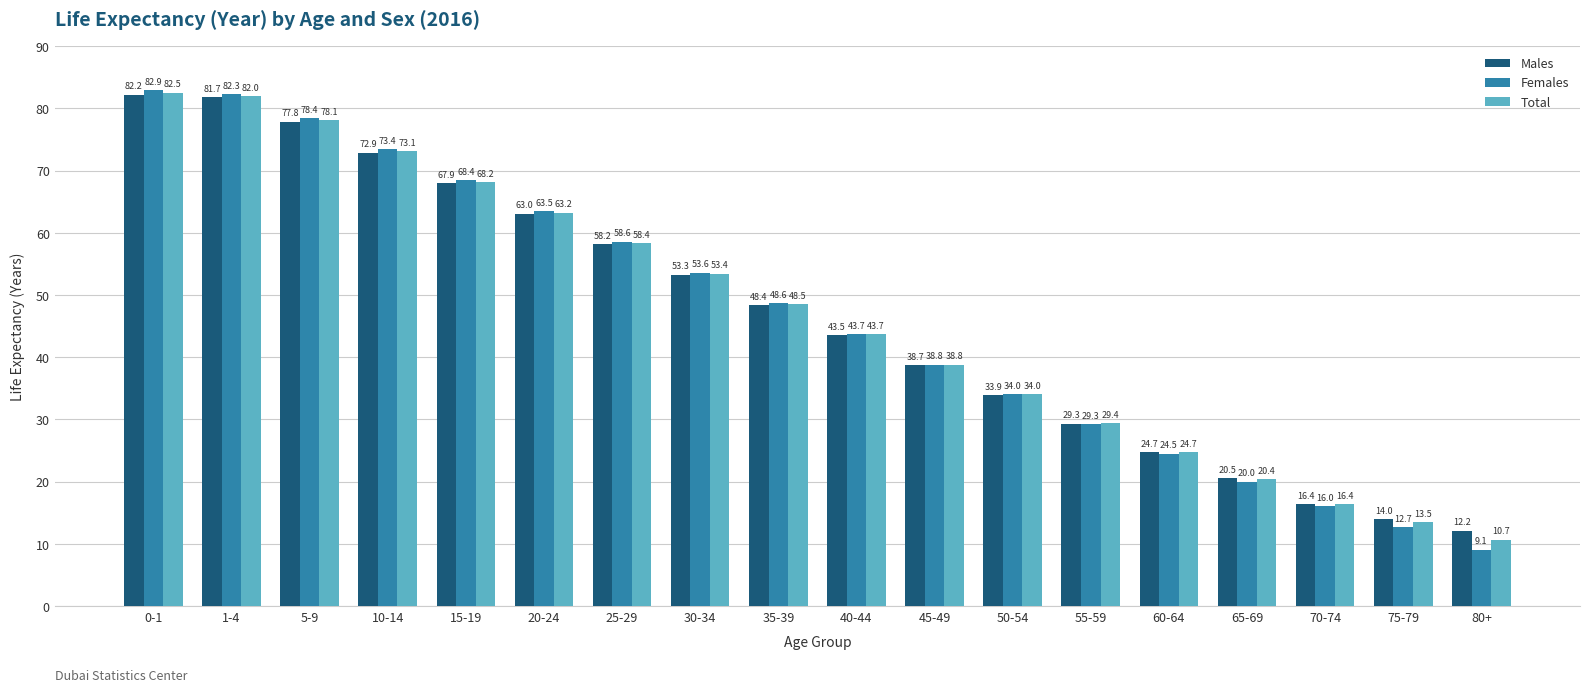

What is the value of the Total bar at the 14th from the left?

24.7